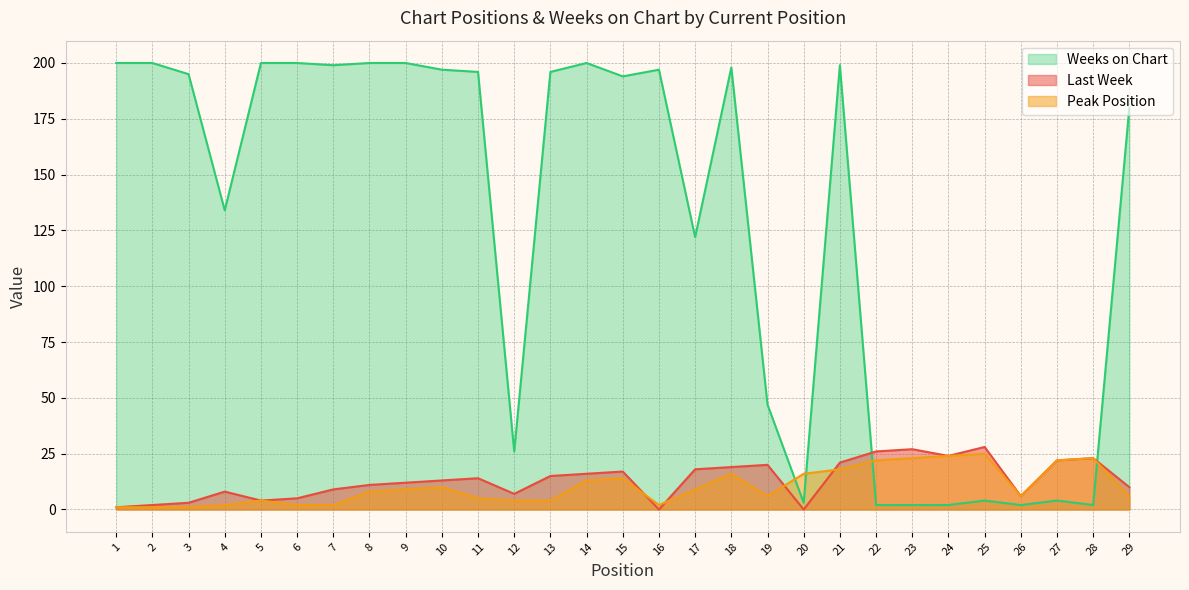

Reading right to left, transcribe all the data shown in this chart.

Last Week: 29=10	28=23	27=22	26=6	25=28	24=24	23=27	22=26	21=21	20=0	19=20	18=19	17=18	16=0	15=17	14=16	13=15	12=7	11=14	10=13	9=12	8=11	7=9	6=5	5=4	4=8	3=3	2=2	1=1
Peak Position: 29=6	28=23	27=22	26=6	25=25	24=24	23=23	22=22	21=18	20=16	19=6	18=16	17=9	16=2	15=14	14=13	13=4	12=4	11=5	10=10	9=9	8=8	7=2	6=2	5=4	4=2	3=1	2=1	1=1
Weeks on Chart: 29=180	28=2	27=4	26=2	25=4	24=2	23=2	22=2	21=199	20=3	19=47	18=198	17=122	16=197	15=194	14=200	13=196	12=26	11=196	10=197	9=200	8=200	7=199	6=200	5=200	4=134	3=195	2=200	1=200